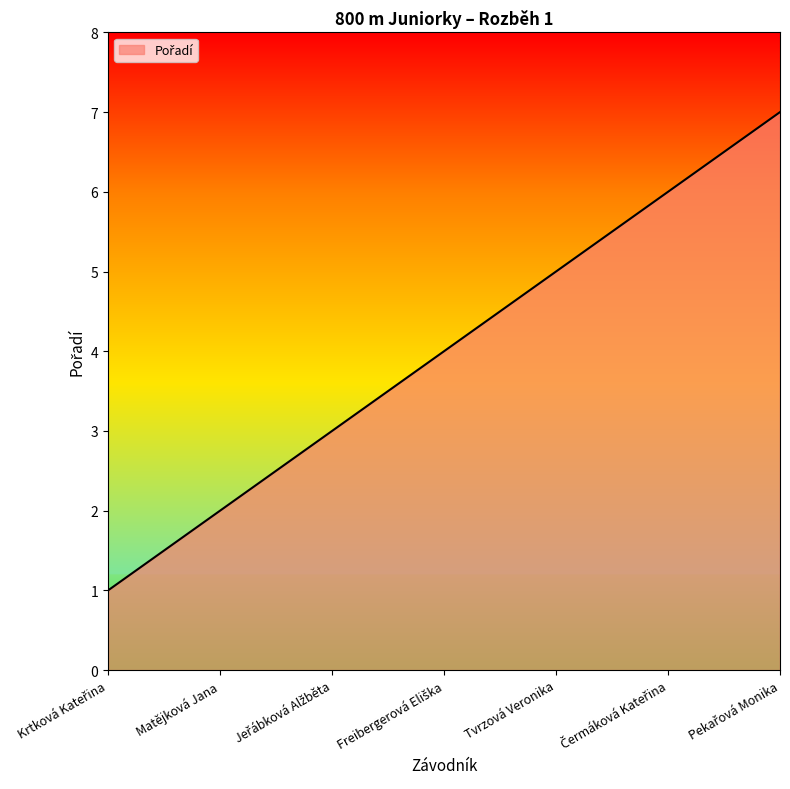

What is the sum of all values?

28